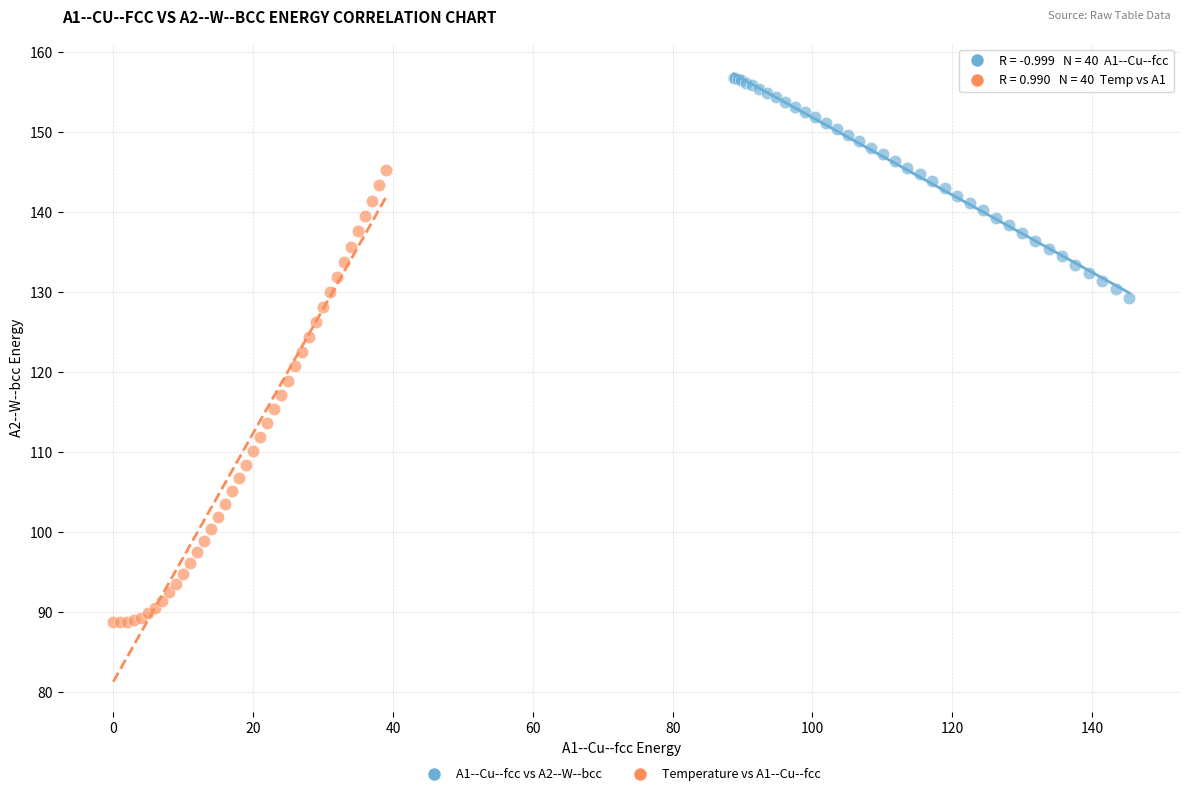

Which series reaches the maximum Y coordinate?

A1--Cu--fcc vs A2--W--bcc